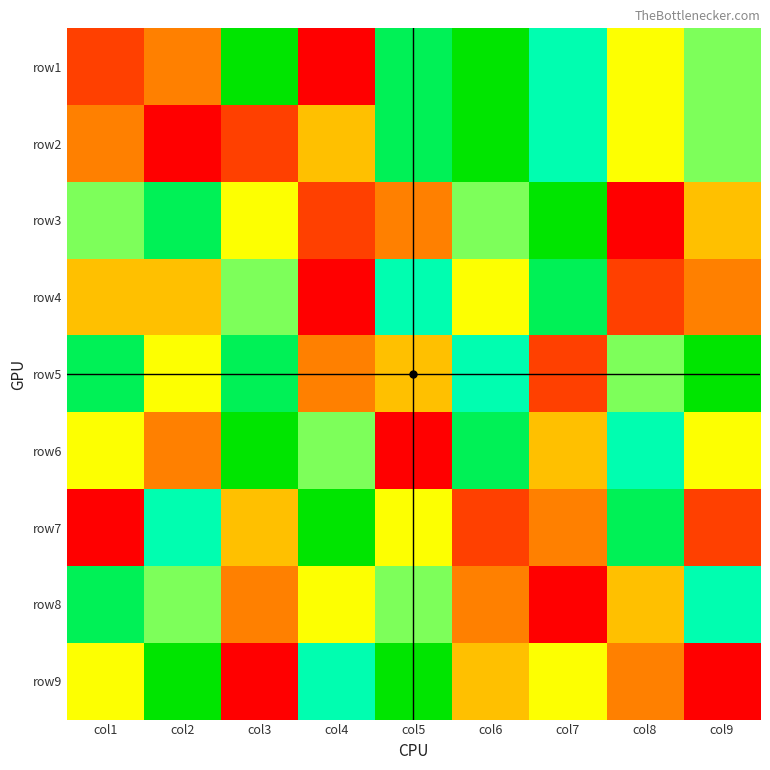

Reading left to right, transcribe all the data shown in this chart.

row1: col1=2	col2=3	col3=9	col4=1	col5=8	col6=9	col7=7	col8=5	col9=6
row2: col1=3	col2=1	col3=2	col4=4	col5=8	col6=9	col7=7	col8=5	col9=6
row3: col1=6	col2=8	col3=5	col4=2	col5=3	col6=6	col7=9	col8=1	col9=4
row4: col1=4	col2=4	col3=6	col4=1	col5=7	col6=5	col7=8	col8=2	col9=3
row5: col1=8	col2=5	col3=8	col4=3	col5=4	col6=7	col7=2	col8=6	col9=9
row6: col1=5	col2=3	col3=9	col4=6	col5=1	col6=8	col7=4	col8=7	col9=5
row7: col1=1	col2=7	col3=4	col4=9	col5=5	col6=2	col7=3	col8=8	col9=2
row8: col1=8	col2=6	col3=3	col4=5	col5=6	col6=3	col7=1	col8=4	col9=7
row9: col1=5	col2=9	col3=1	col4=7	col5=9	col6=4	col7=5	col8=3	col9=1